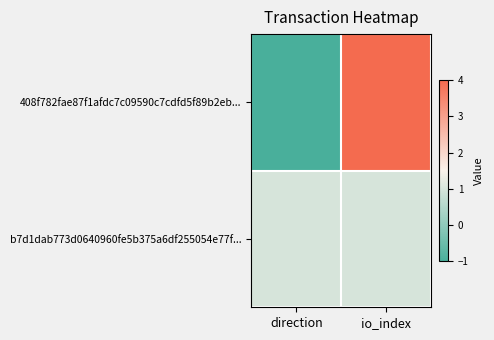

At how many categories does at least one series exceed 0?

2